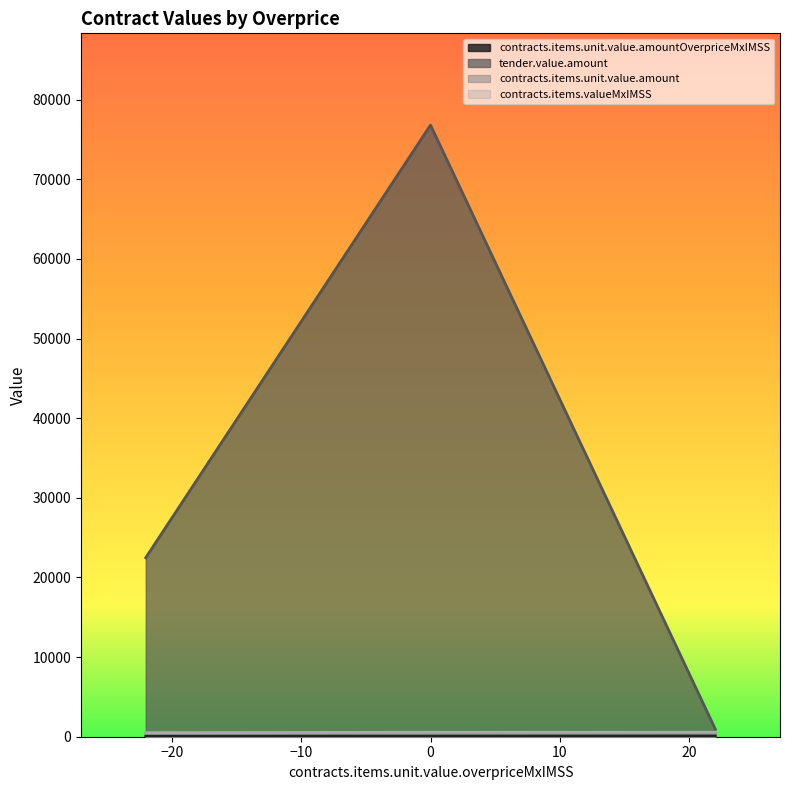

At which label does contracts.items.valueMxIMSS reach its minimum?

-22